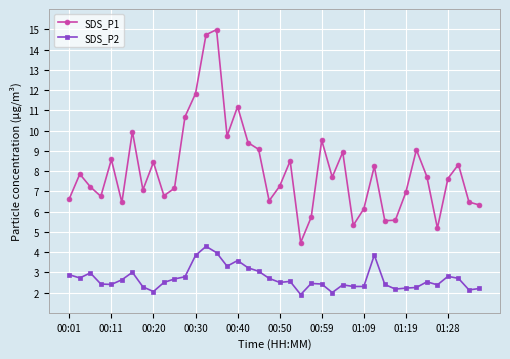

True or false: SDS_P1 and SDS_P2 cross at least once.

False